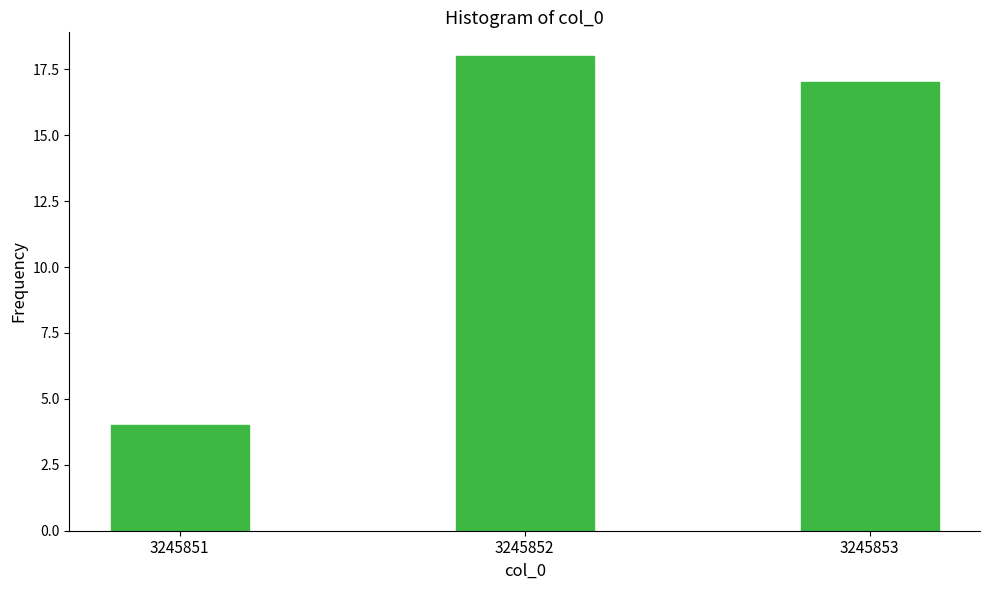

Reading right to left, what are all the values shown in this chart?

3245853=17	3245852=18	3245851=4